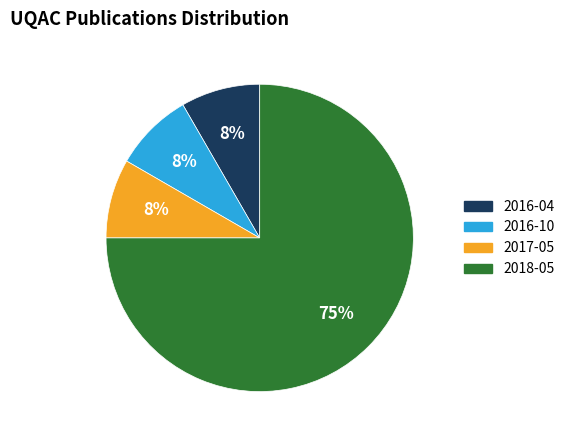

How many slices are in this pie chart?

4